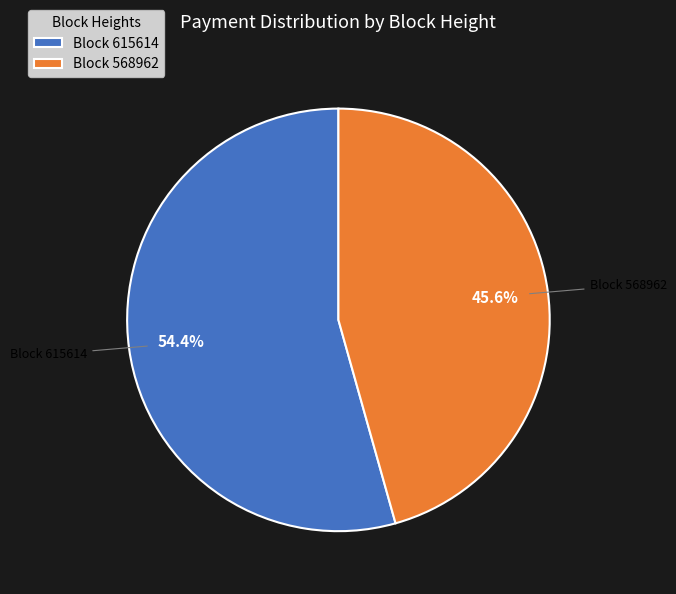

Count the number of slices in the pie.

2